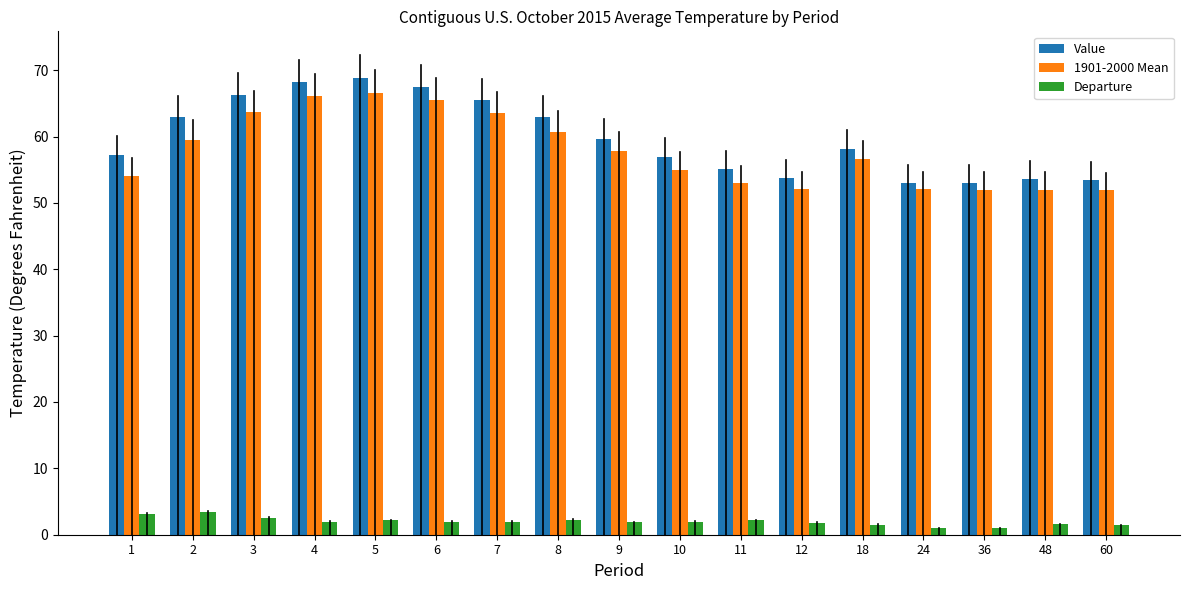

What is the difference between the highest and lowest values at 12?

52.0